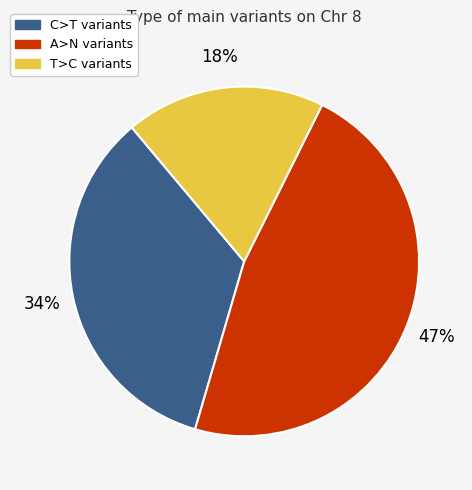

How many slices are in this pie chart?

3